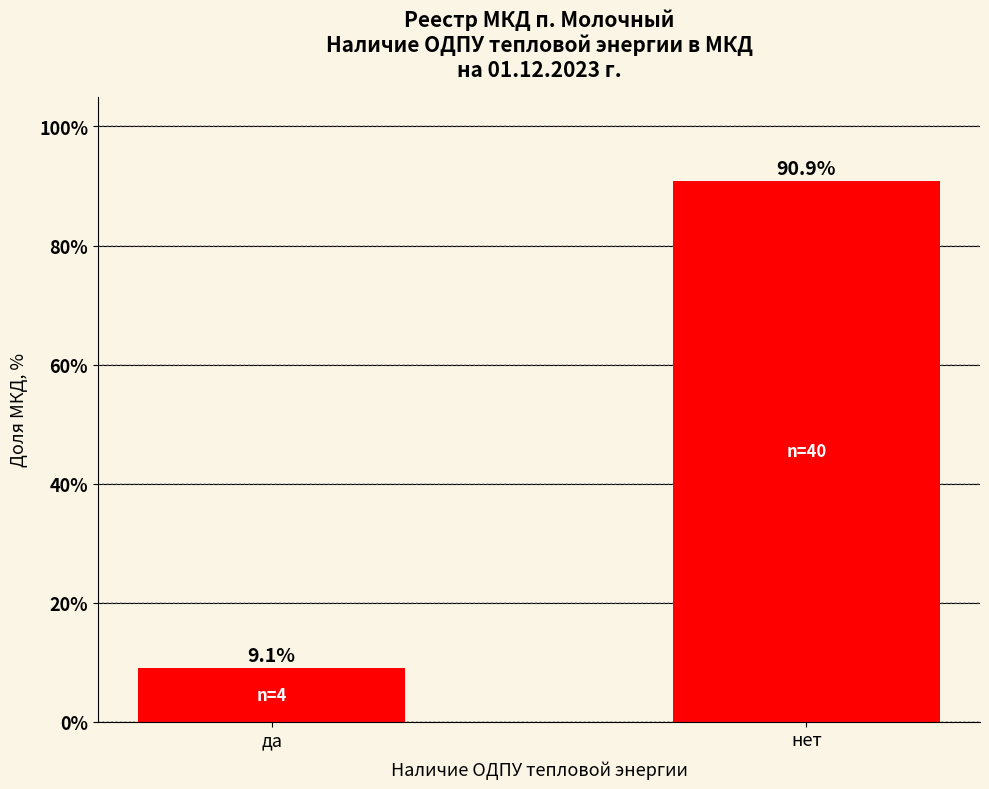

Reading right to left, list all the values displayed in this chart.

нет=90.9	да=9.1